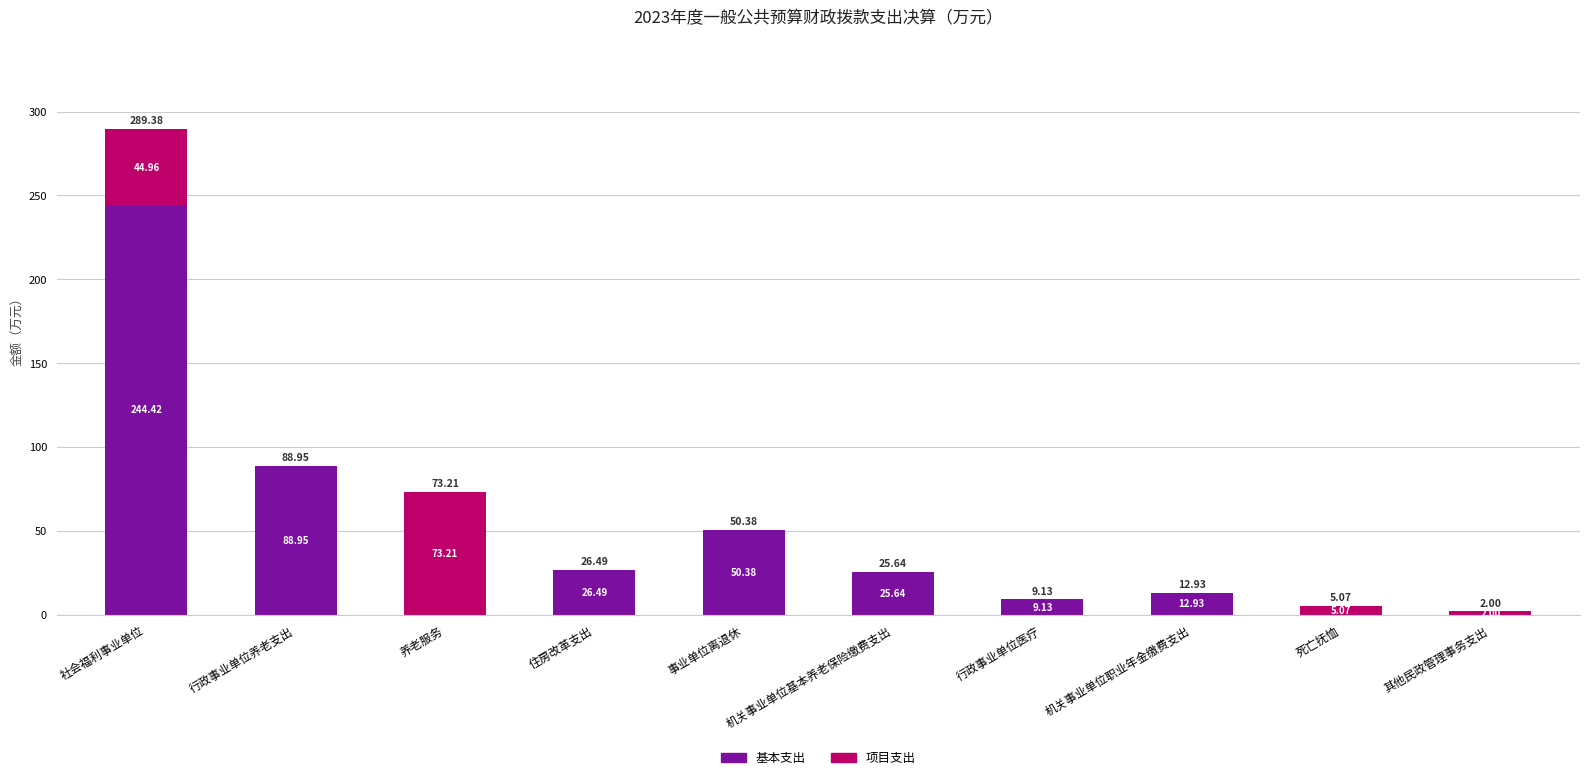

The 基本支出 series shows 0.0 at 养老服务. True or false?

True